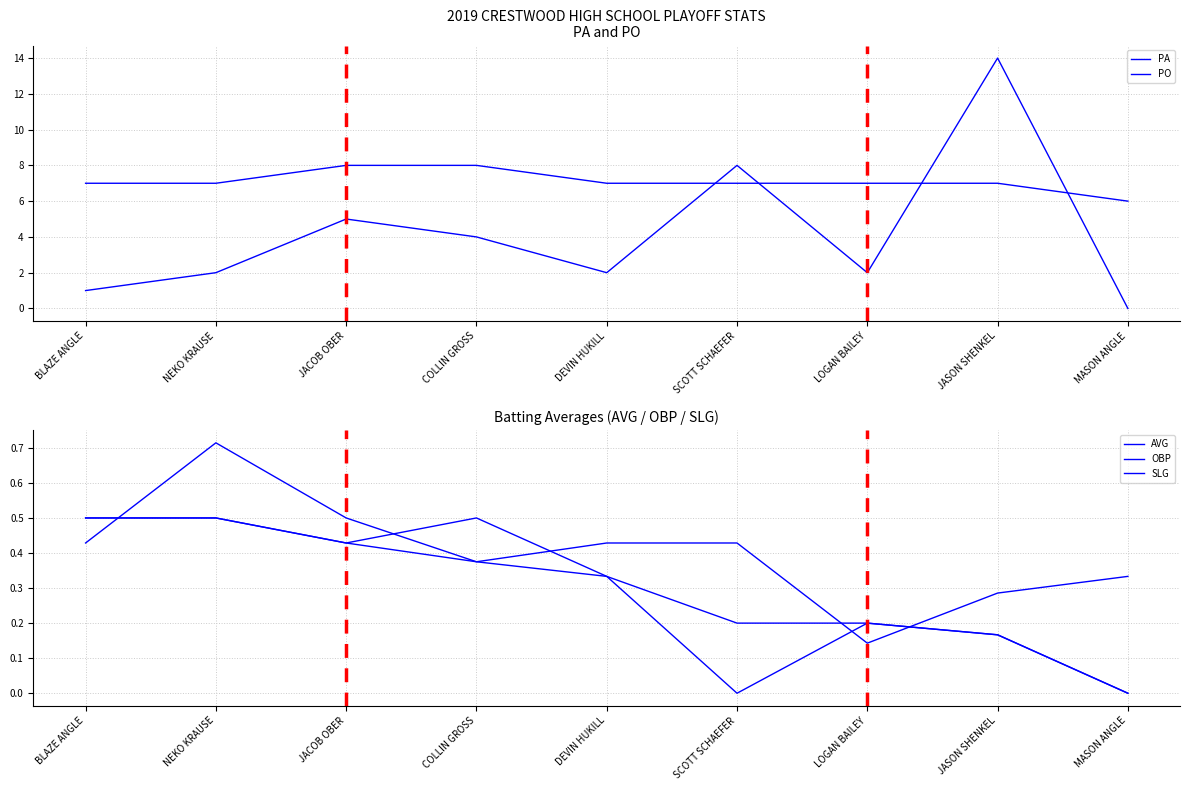

How many PA values are between 7 and 8?

8